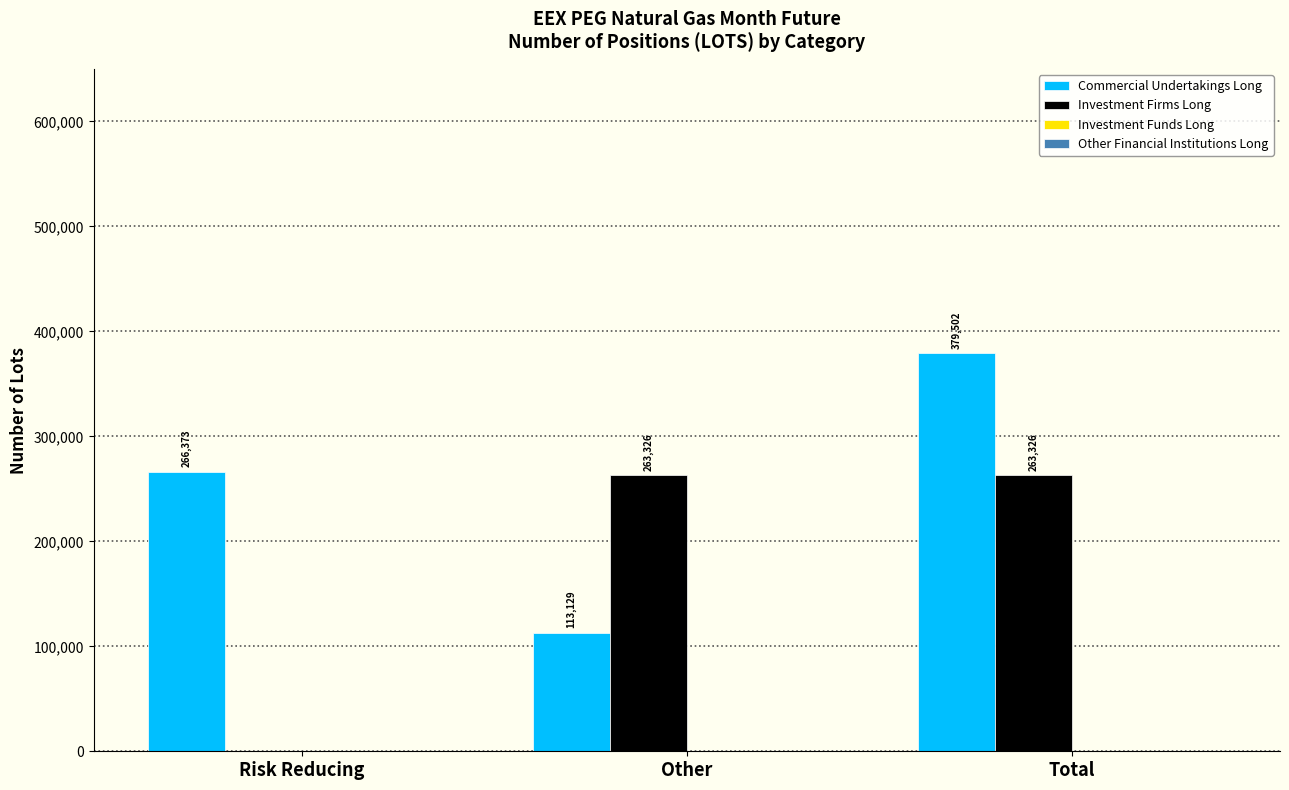

Are the bars horizontal?

No